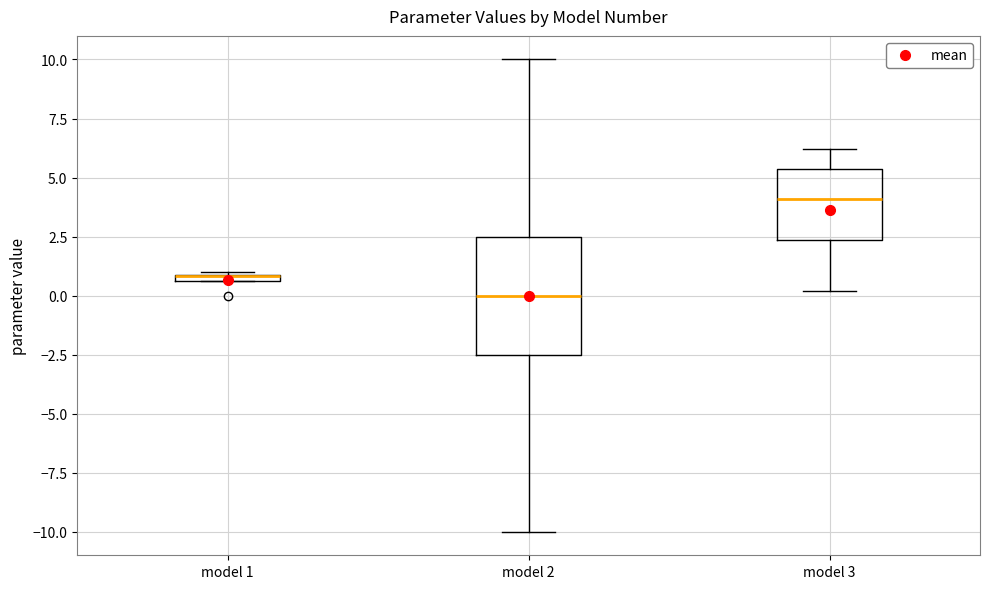

Which box is the tallest, from its lower edge to its upper edge?

model 2